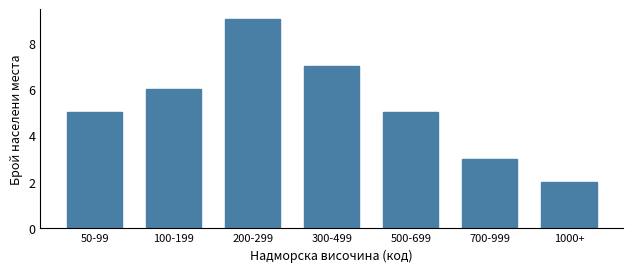

Reading right to left, list all the values displayed in this chart.

1000+=2	700-999=3	500-699=5	300-499=7	200-299=9	100-199=6	50-99=5